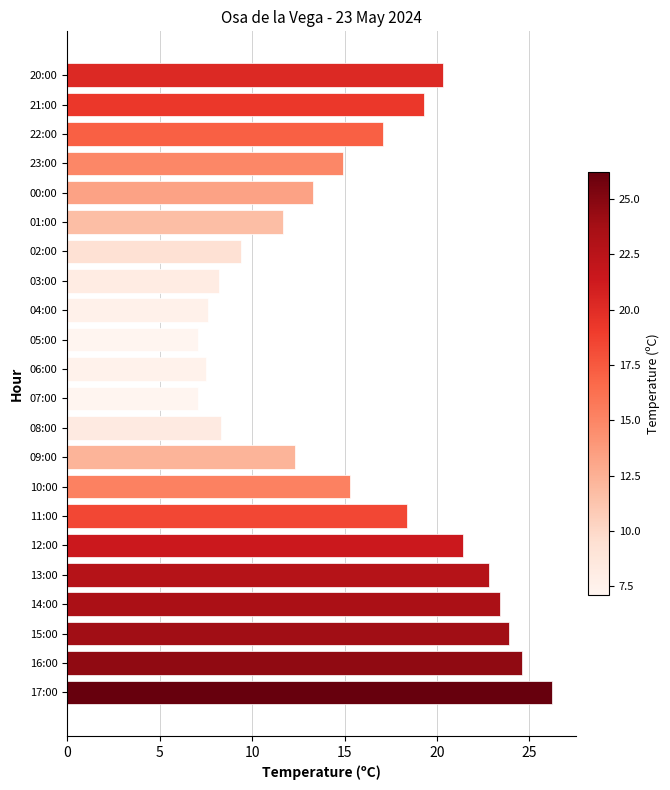

What is the sum of the values at 15:00 and 17:00?

50.1